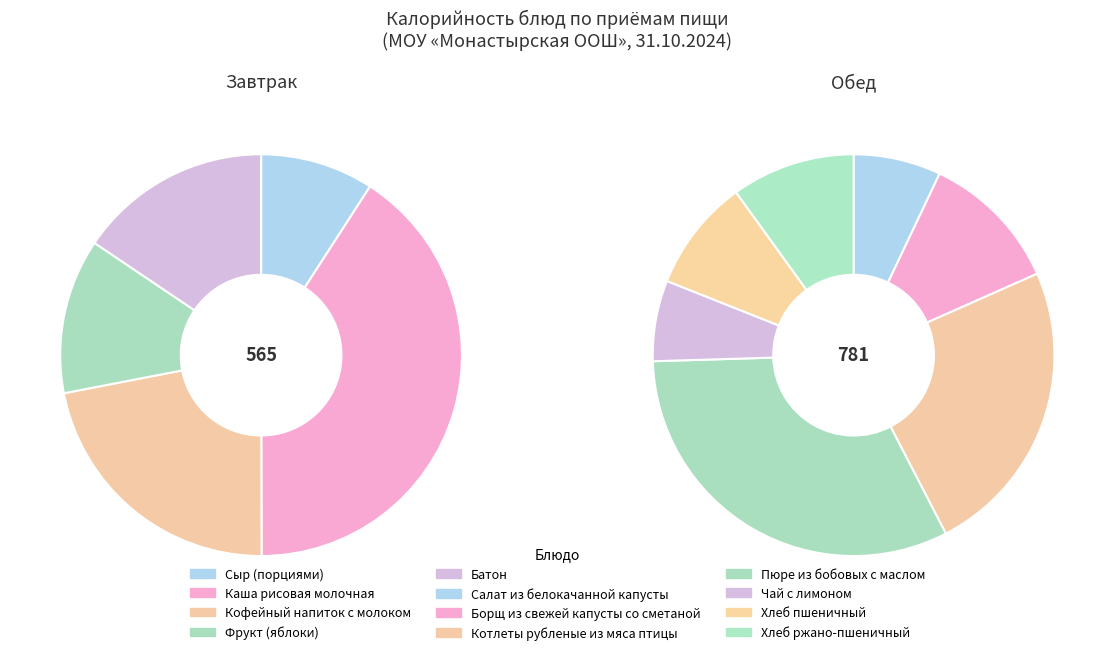

Count the number of slices in the pie.

12